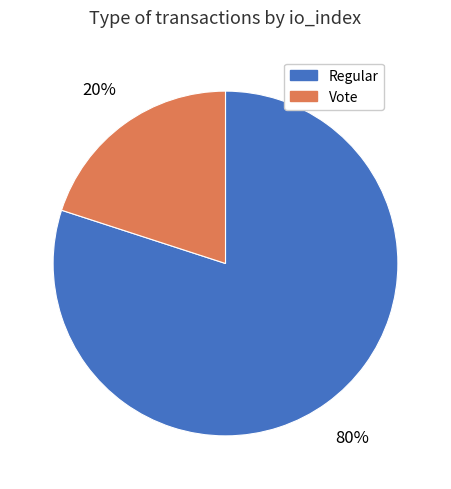

To the nearest percent, what percentage of the pie is Regular?

80%